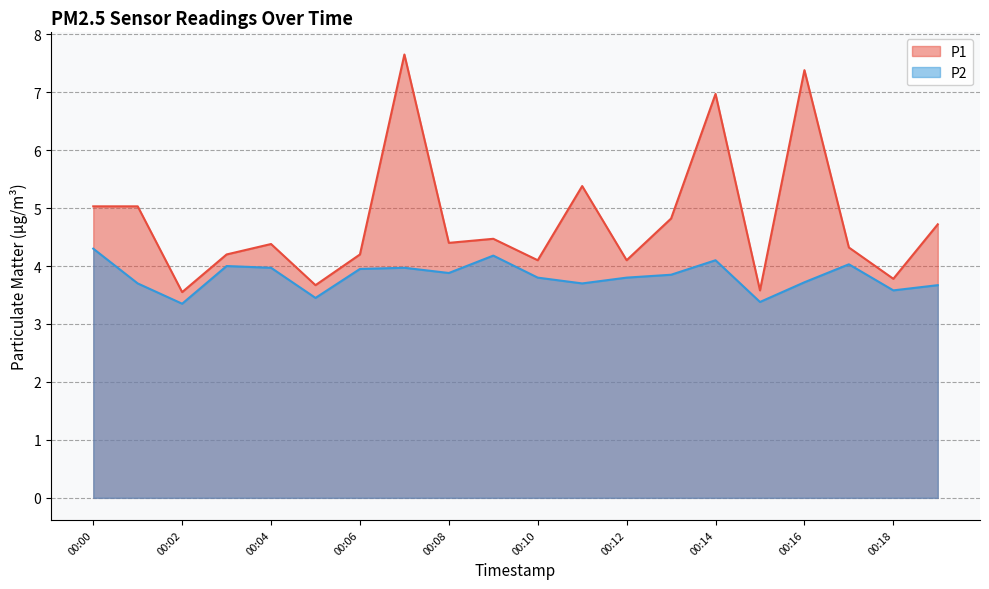

The P1 series shows 4.4 at 00:16. True or false?

False